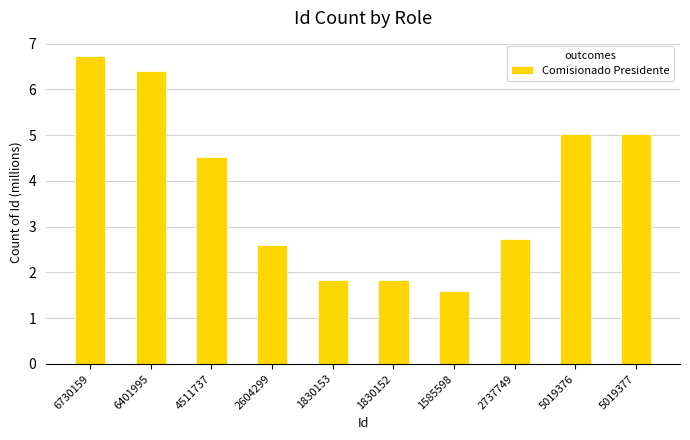

What is the change in value from 2604299 to 1830152?

-0.8